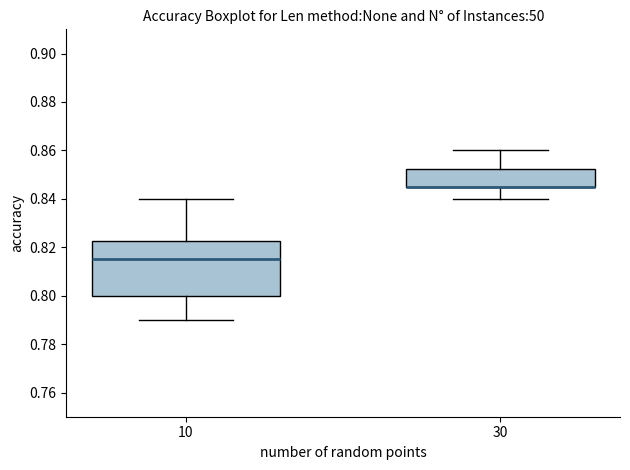

Reading left to right, read every box against the y-axis: the position of its median line, the range the box covers, and the ends of its whiskers. The values are not printed on the chart, so give them approximately, as read against the axis.

10: median 0.816, box 0.800 to 0.822, whiskers 0.790 to 0.840
30: median 0.846 (drawn on the box's lower edge), box 0.846 to 0.852, whiskers 0.840 to 0.860